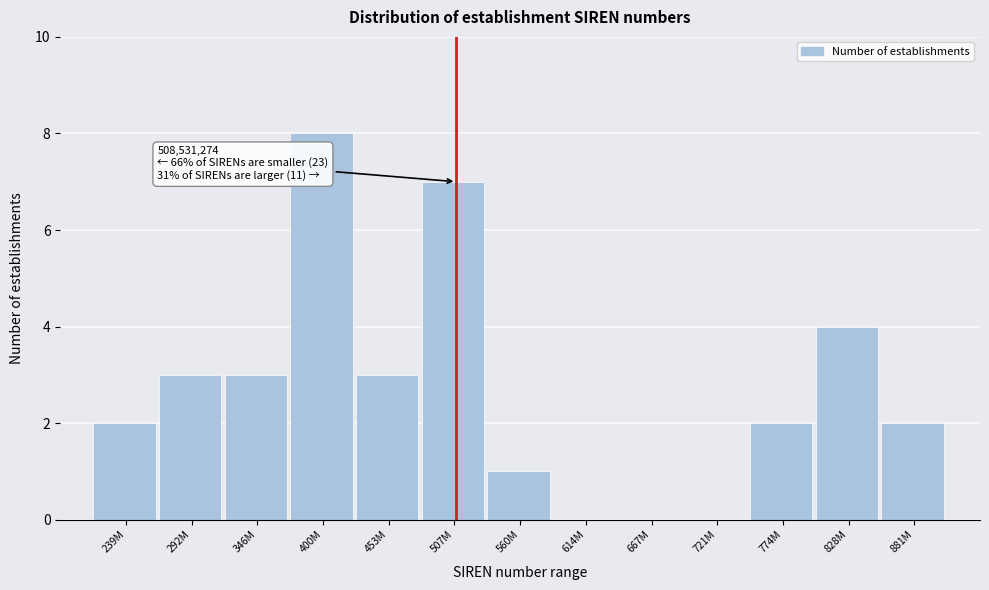

Reading left to right, what are all the values shown in this chart?

239M=2	292M=3	346M=3	400M=8	453M=3	507M=7	560M=1	614M=0	667M=0	721M=0	774M=2	828M=4	881M=2